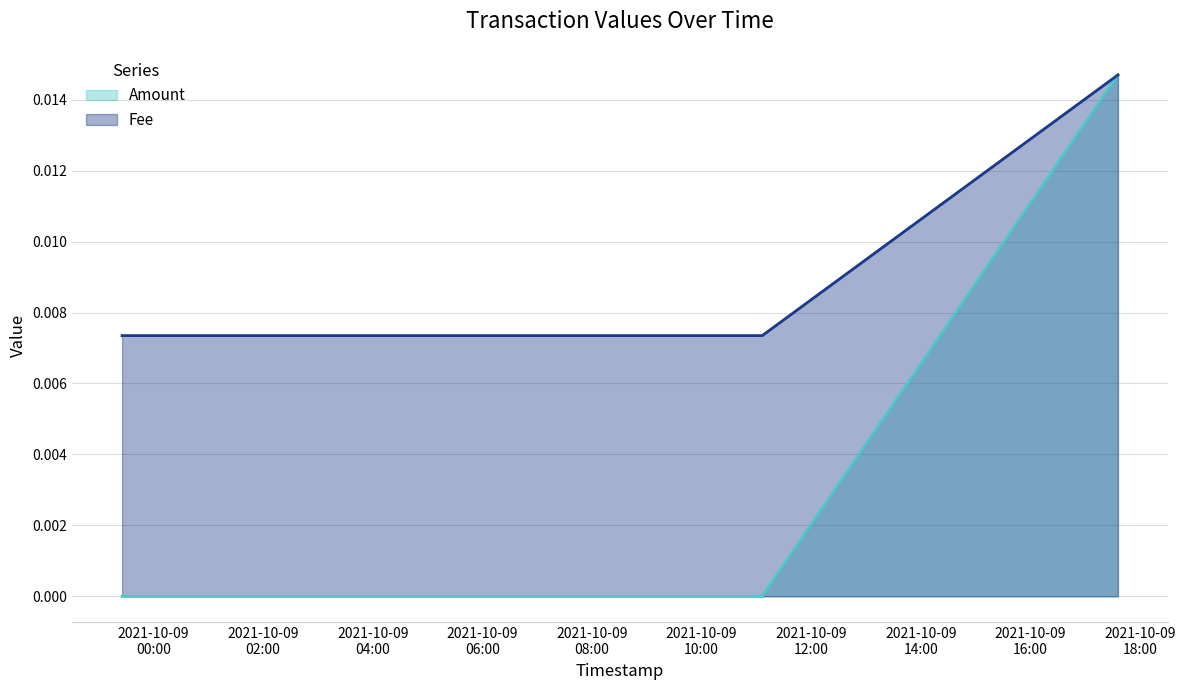

True or false: Fee has a value of 0.0 at 2021-10-08 23:25:40.

False